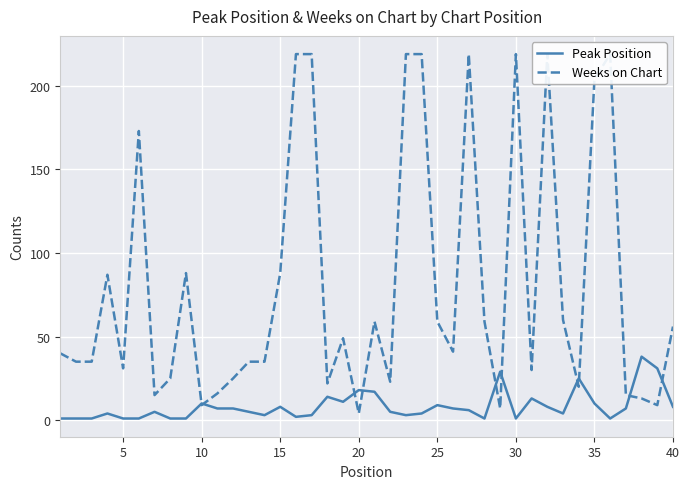

Which series has the largest range (max minus min)?

Weeks on Chart